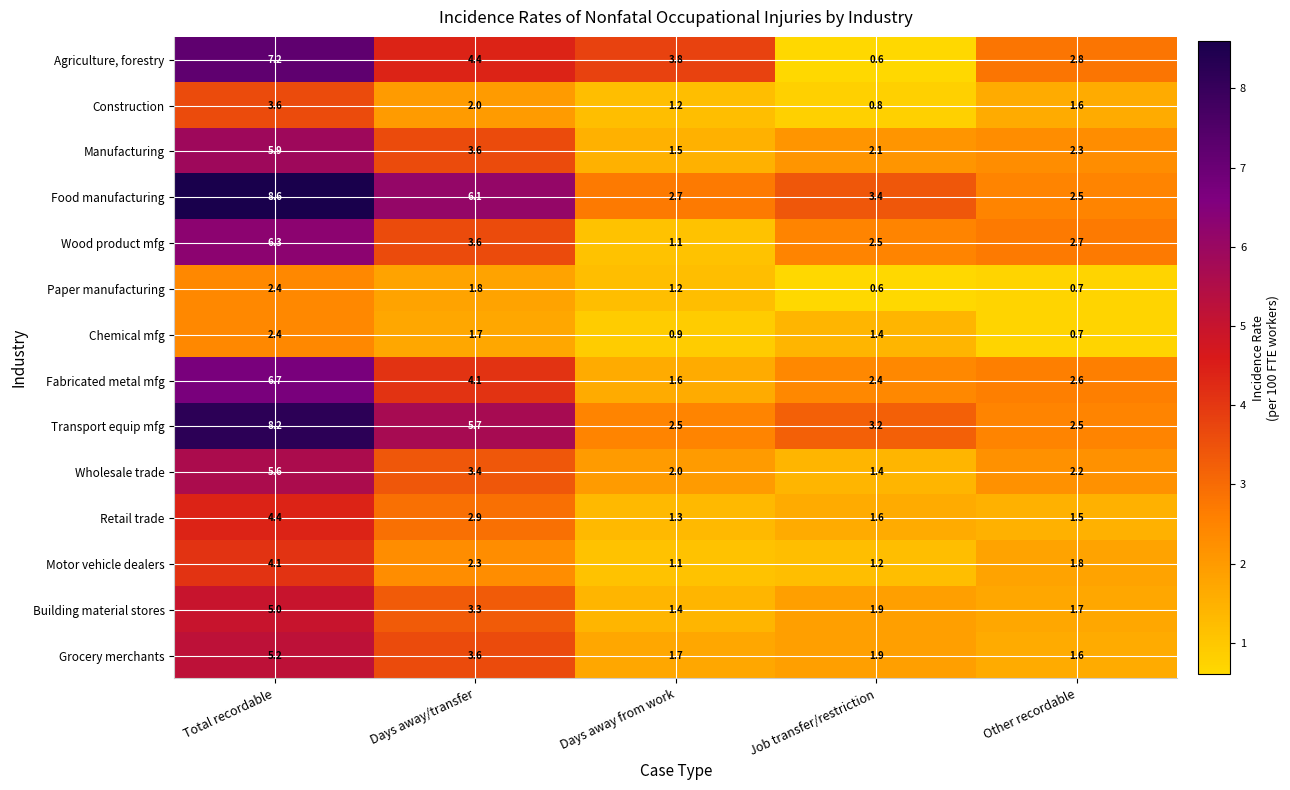

What is the total value across all series at Days away from work?

24.0